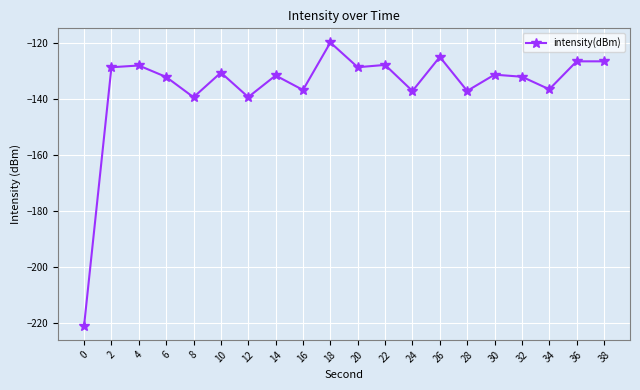

What value does the data have at 6?

-132.2